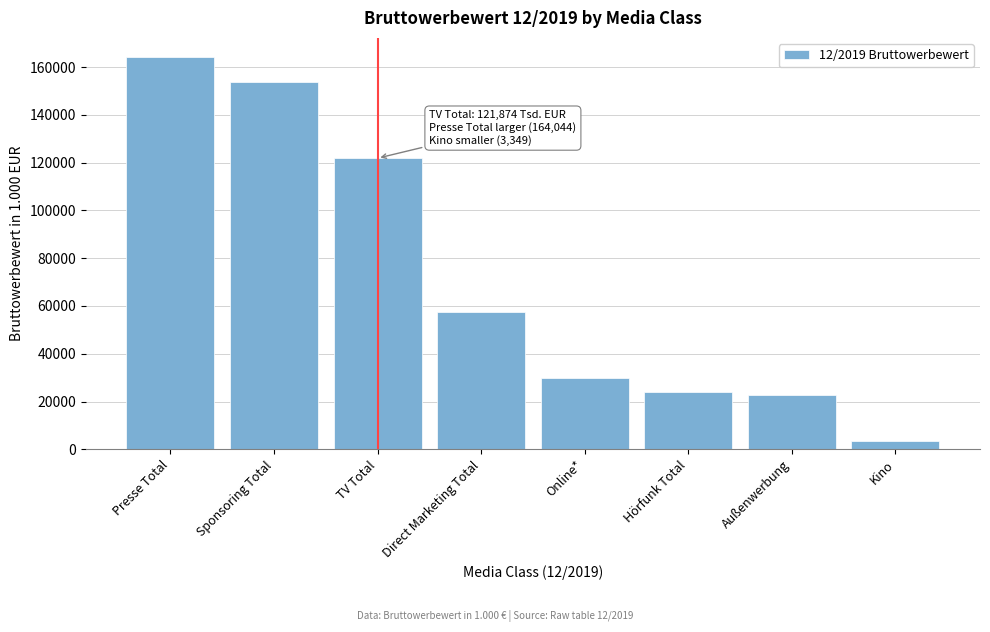

Reading left to right, transcribe all the data shown in this chart.

Presse Total=164044.3	Sponsoring Total=153900.6	TV Total=121874.4	Direct Marketing Total=57417.0	Online*=29675.4	Hörfunk Total=23983.4	Außenwerbung=22856.2	Kino=3349.2